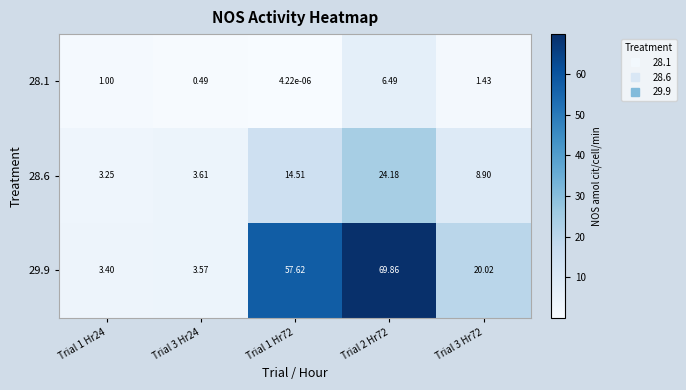

List the series in order of their peak value, lowest first.

28.1, 28.6, 29.9